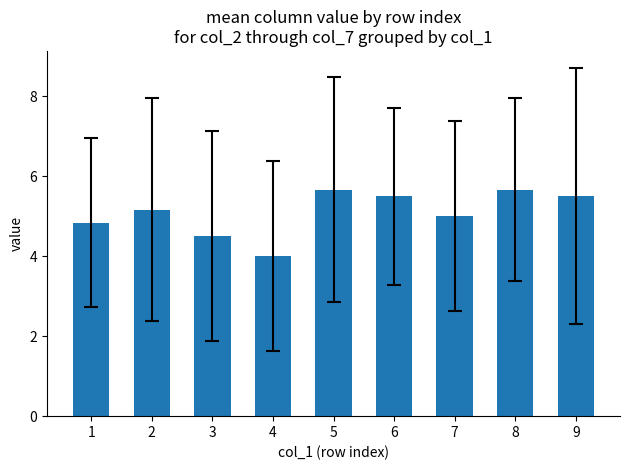

What is the ratio of the value at 7 to the value at 2?

1.0